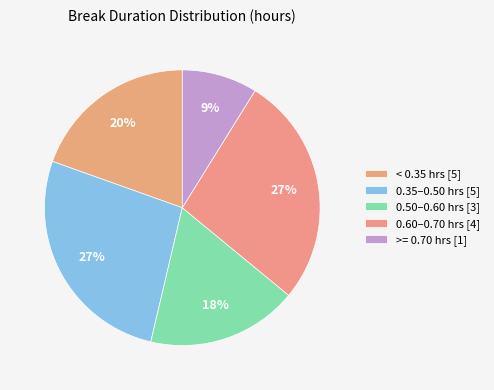

How many slices are in this pie chart?

5